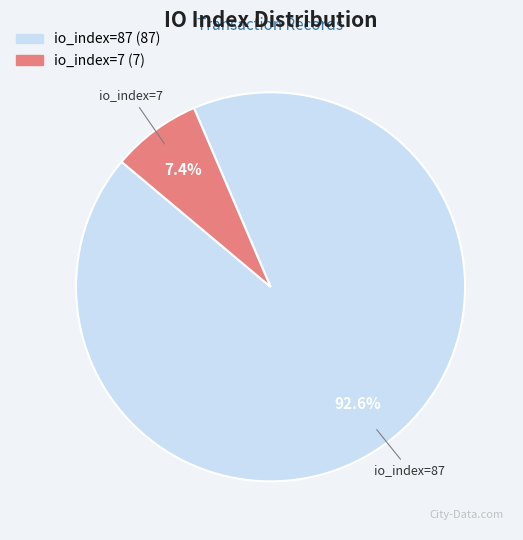

Rank the categories by value from lowest to highest.

io_index=7, io_index=87